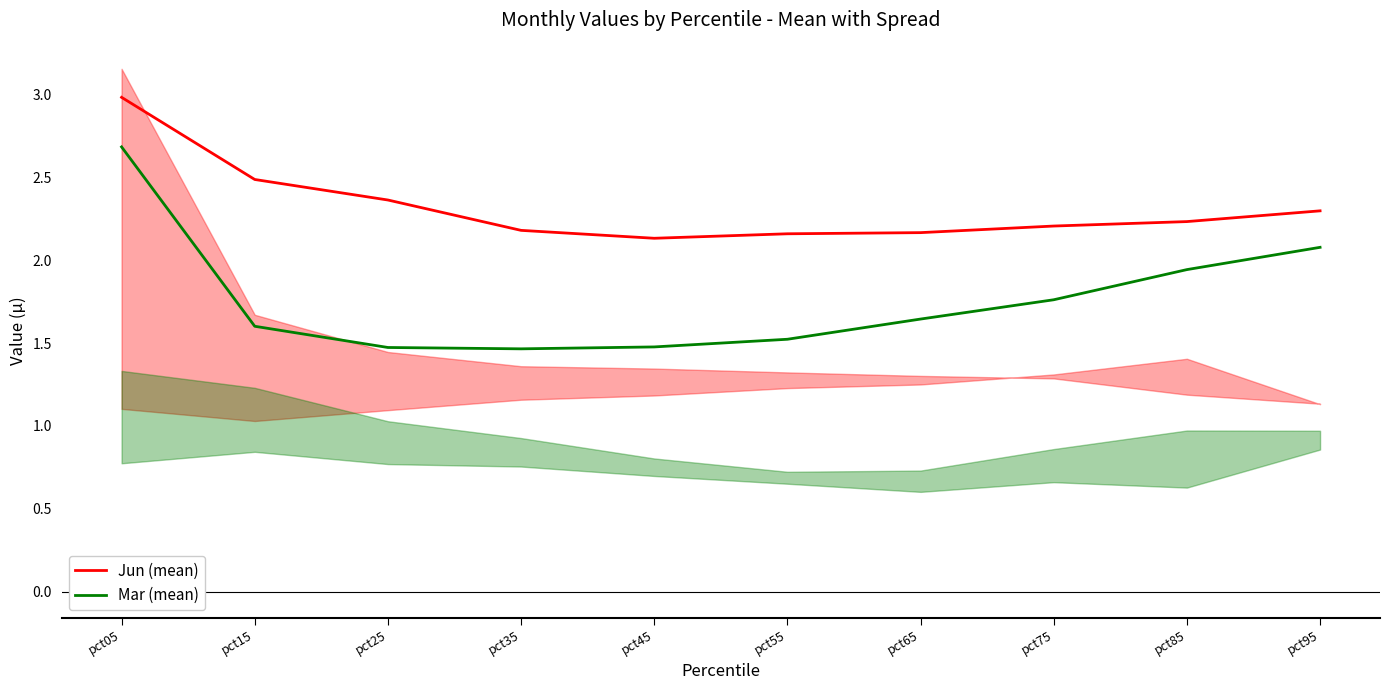

What is the maximum value shown in the chart?

3.0